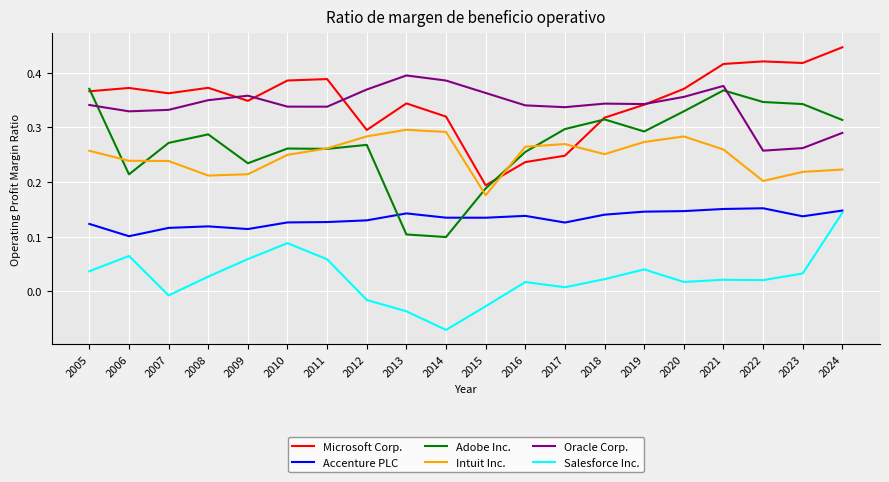

Which category has the highest value across all series?

2024